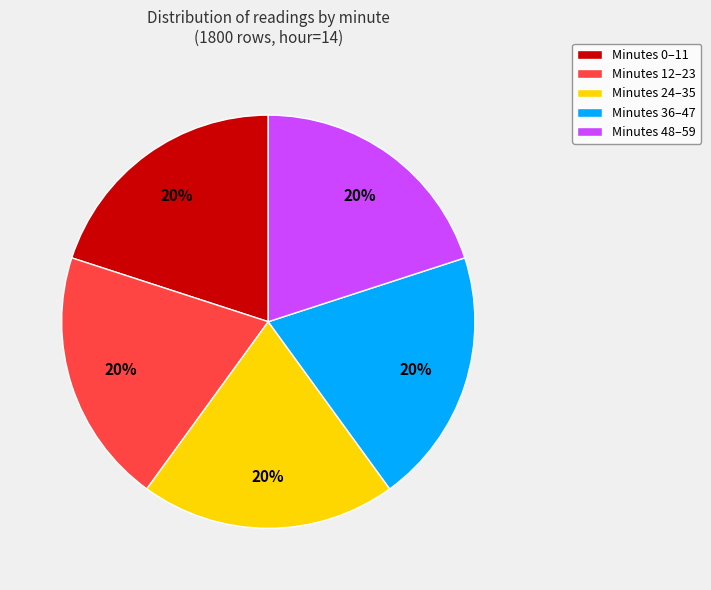

True or false: Minutes 12–23 accounts for 12% of the total.

False